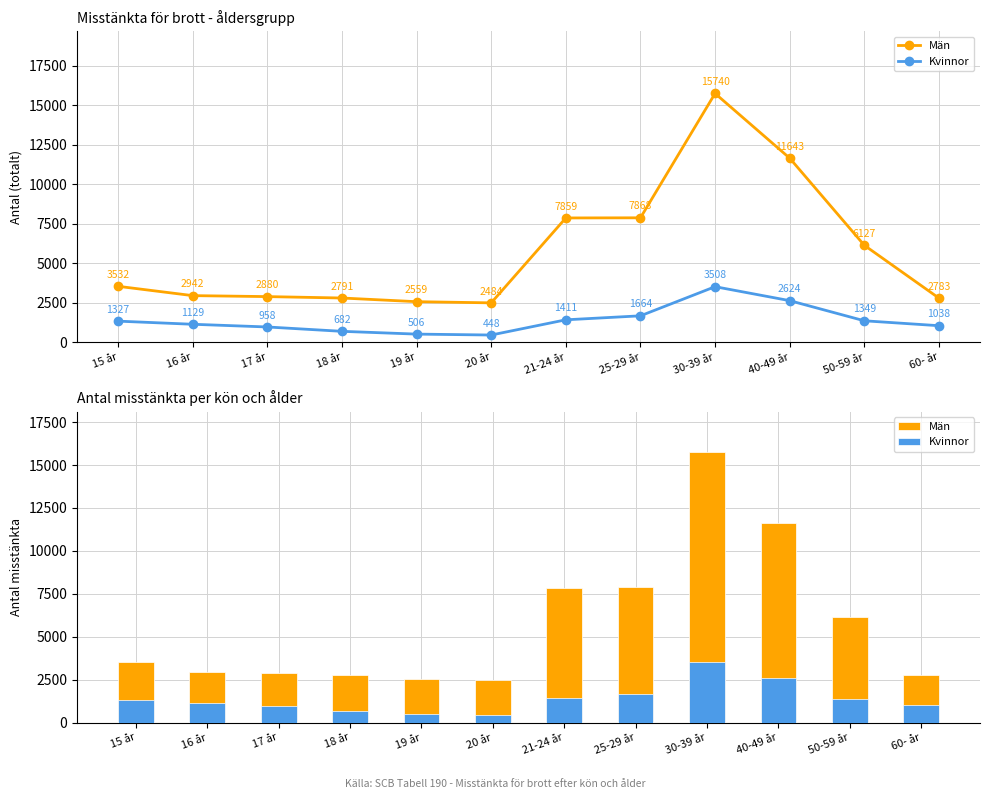

How many data points in Män are above 3532?

5